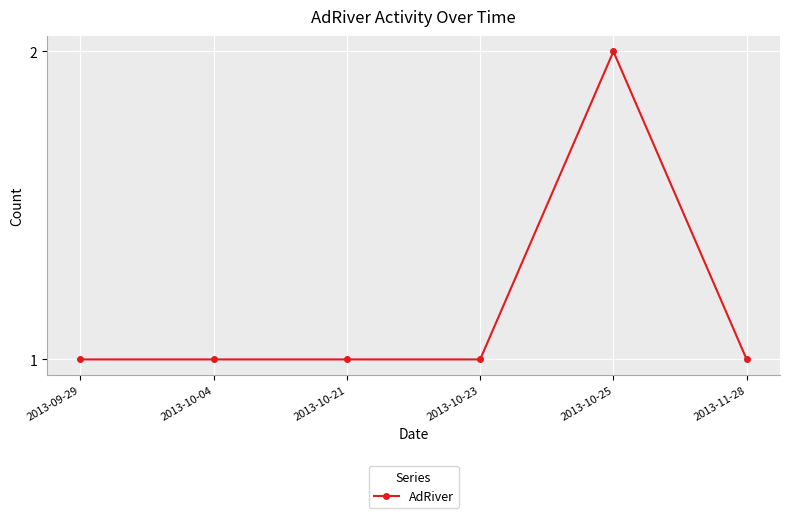

What is the greatest value displayed?

2